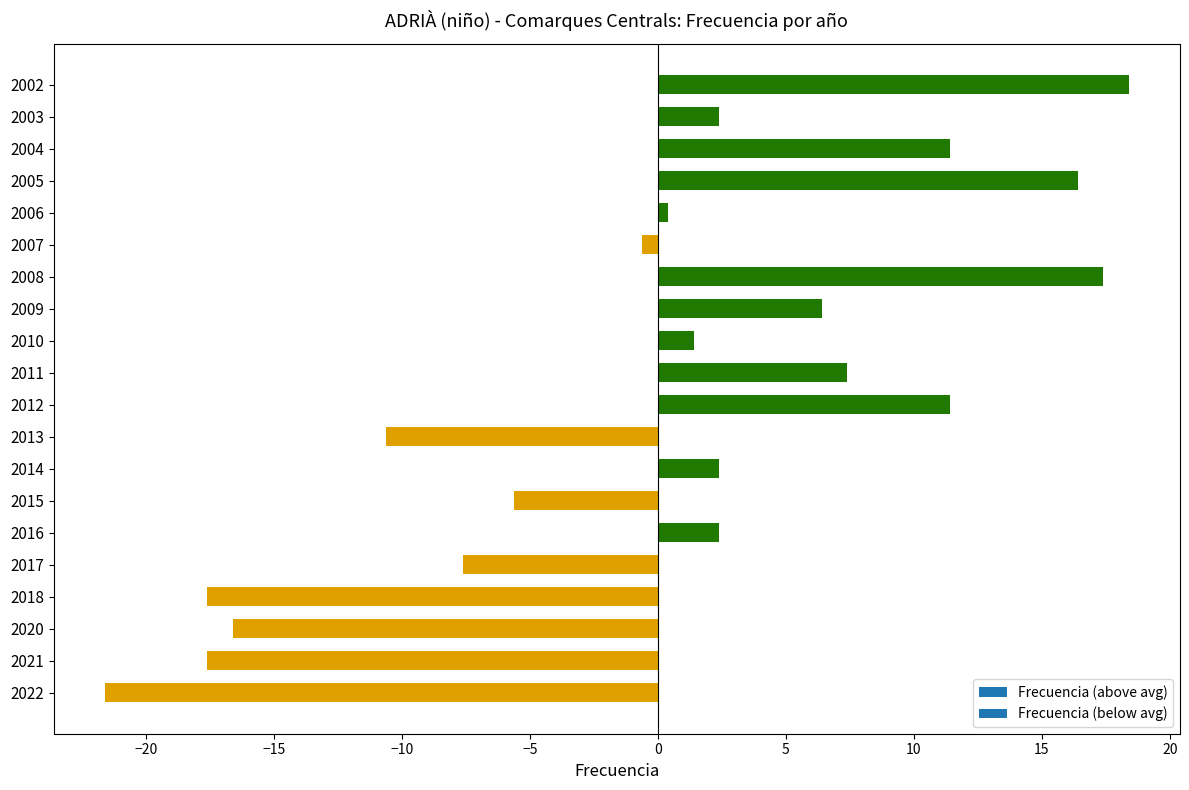

Are the bars horizontal?

Yes